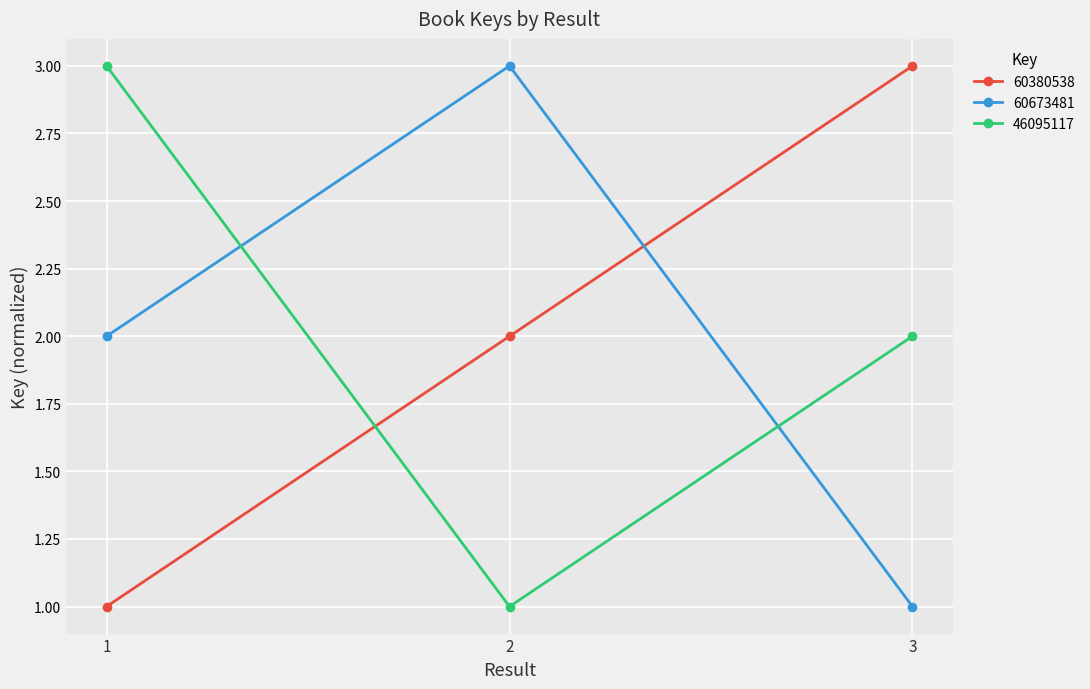

How many 60380538 values are between 1 and 3?

3